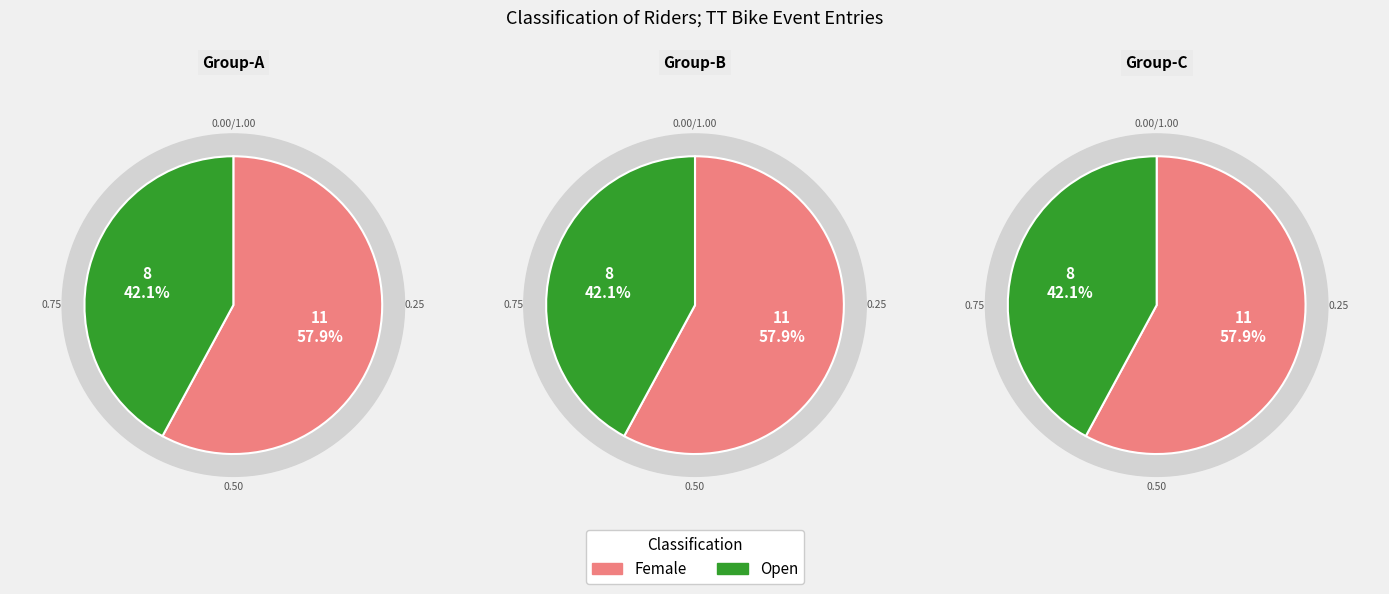

Which category has the biggest portion of the pie?

Female